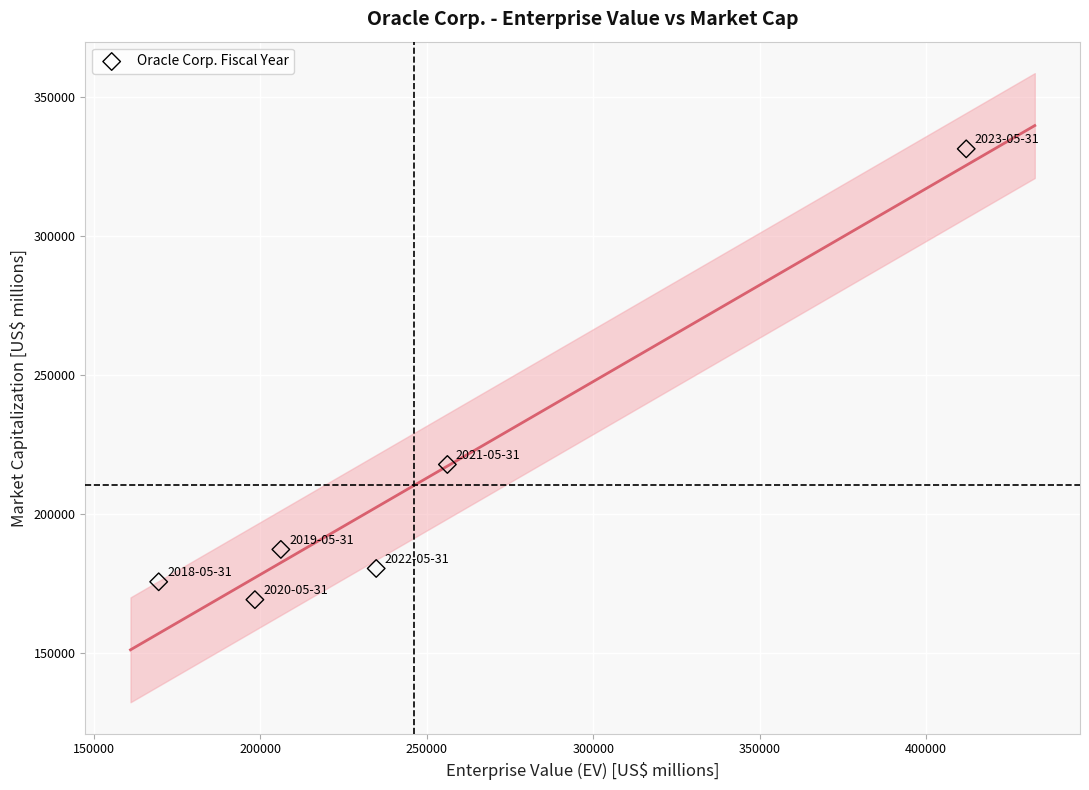

What is the range of Y values (max minus min)?

162102